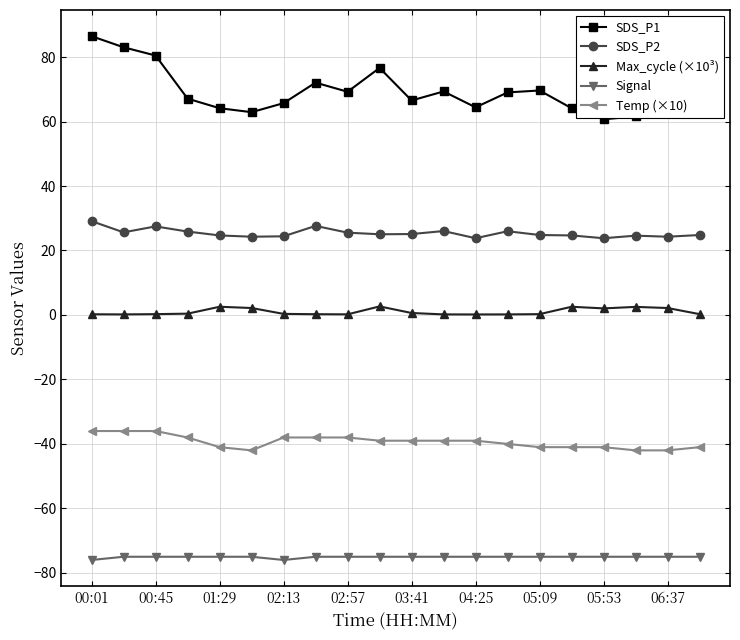

True or false: SDS_P1 and SDS_P2 intersect in this chart.

False